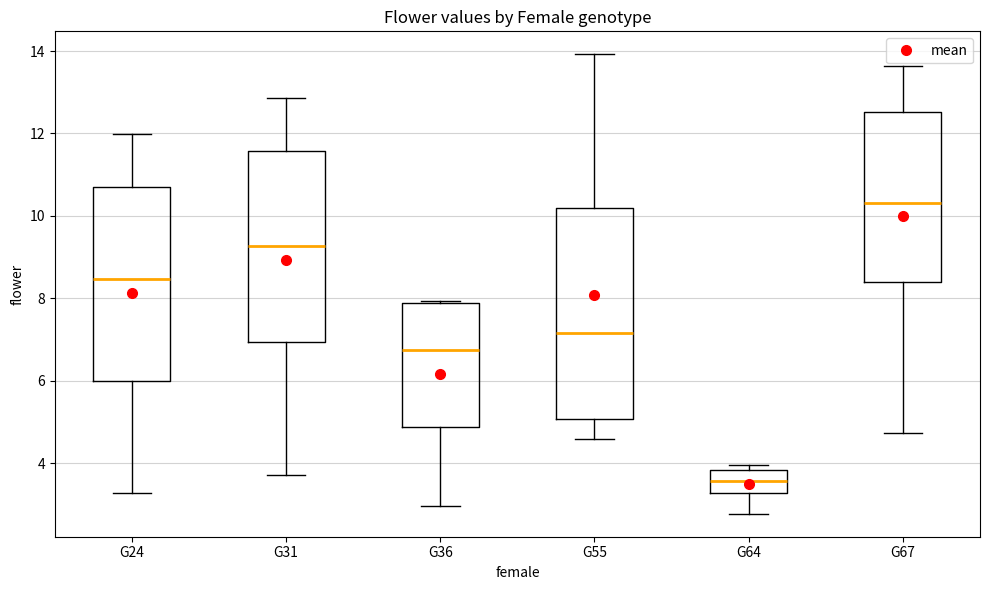

Which box's median line is the highest?

G67